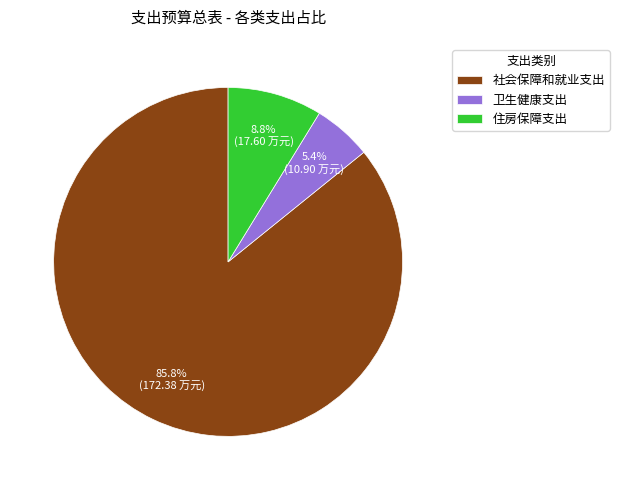

Rank the categories by value from lowest to highest.

卫生健康支出, 住房保障支出, 社会保障和就业支出